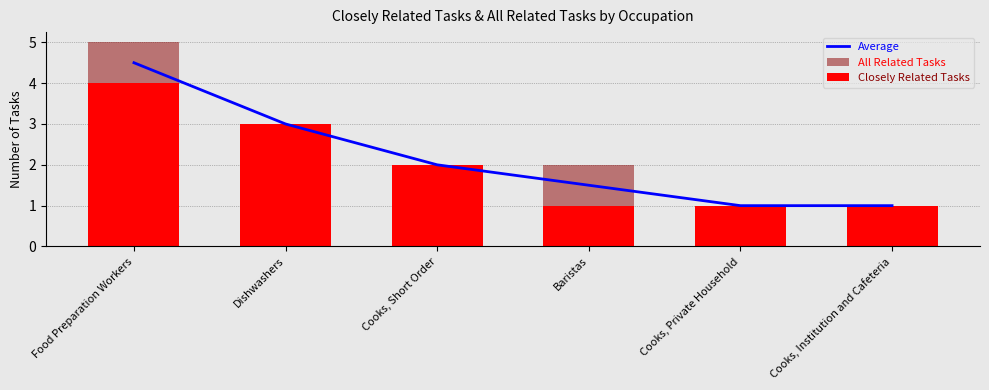

What are all the series names shown in the legend?

Average, All Related Tasks, Closely Related Tasks